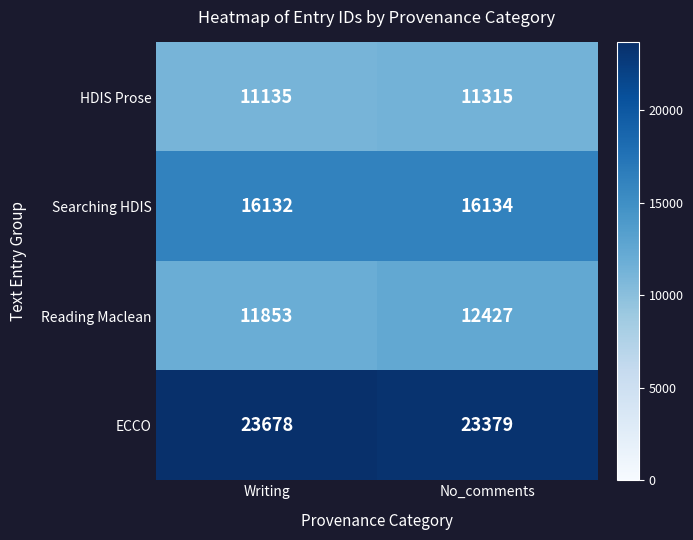

Rank the series by their maximum value, from lowest to highest.

HDIS Prose, Reading Maclean, Searching HDIS, ECCO